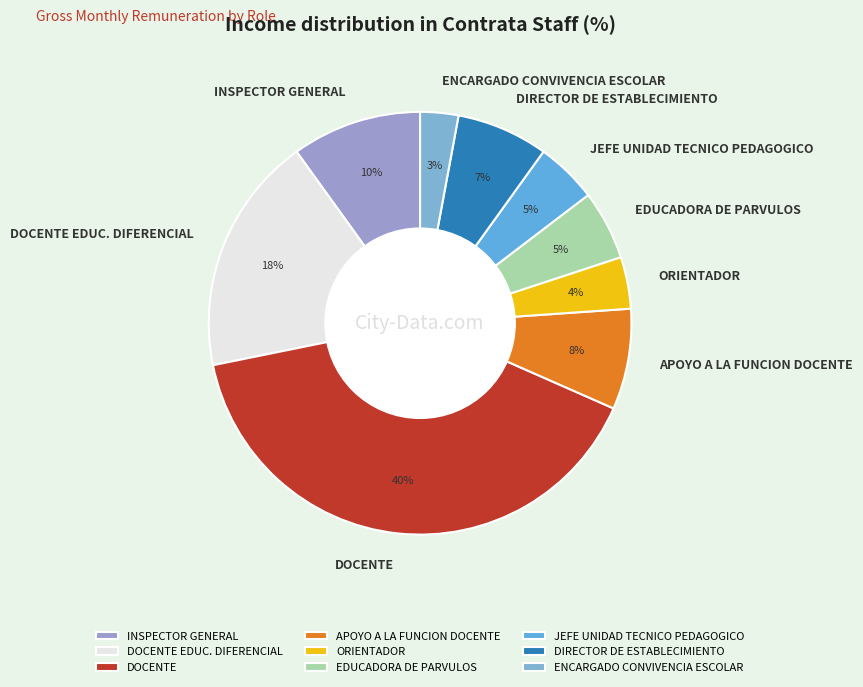

The INSPECTOR GENERAL slice represents 23% of the pie. True or false?

False